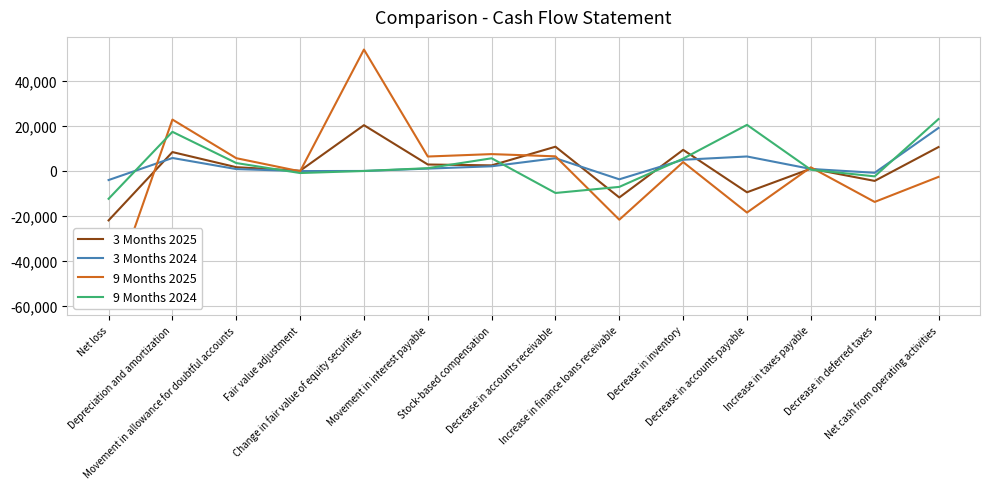

What are all the series names shown in the legend?

3 Months 2025, 3 Months 2024, 9 Months 2025, 9 Months 2024